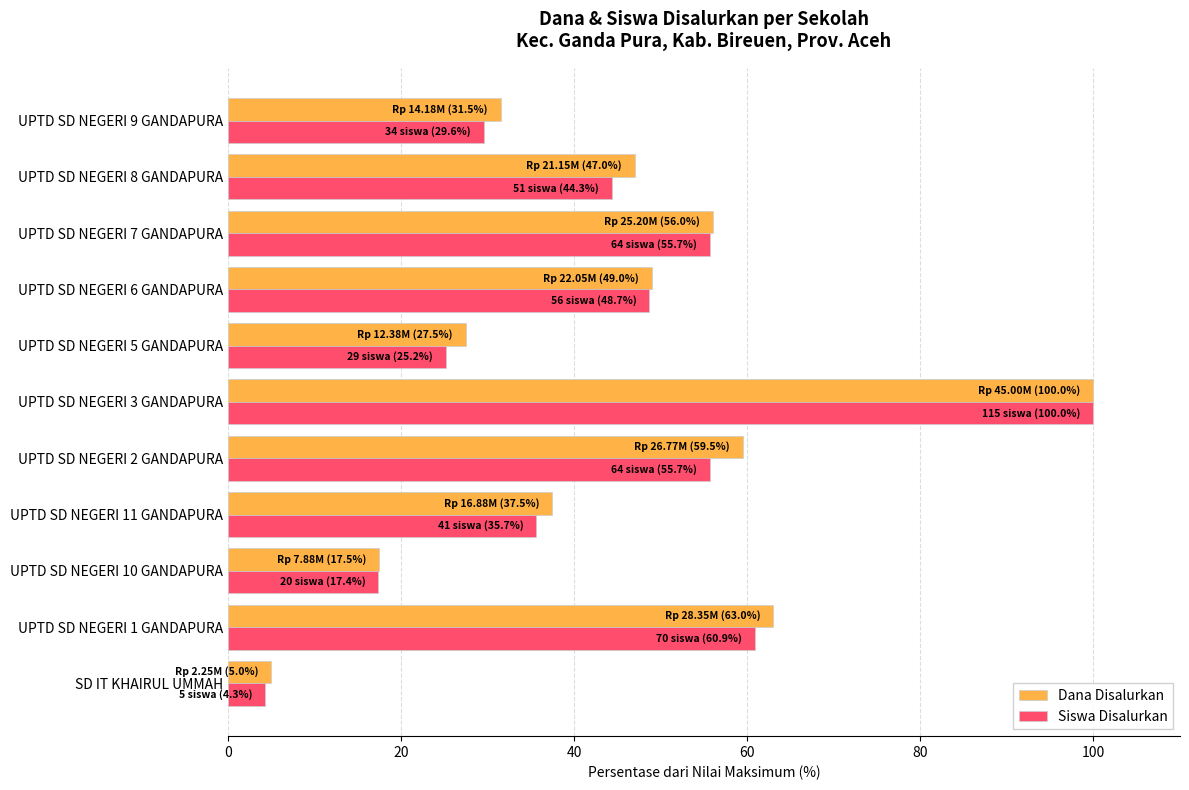

At which category is the sum across all series the highest?

UPTD SD NEGERI 3 GANDAPURA